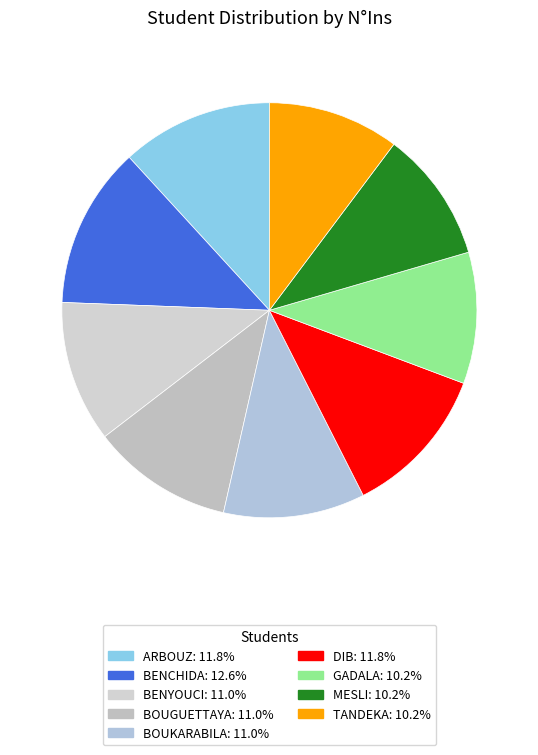

How many slices are in this pie chart?

9